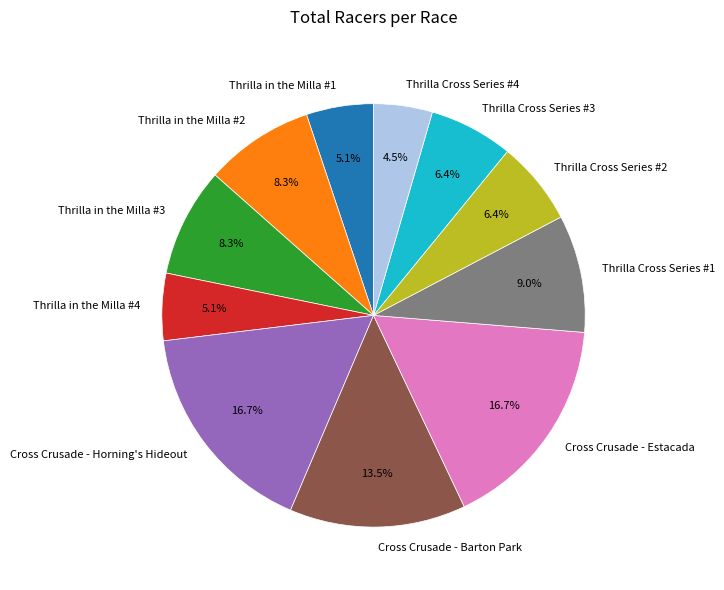

Is there a majority slice in this chart?

No